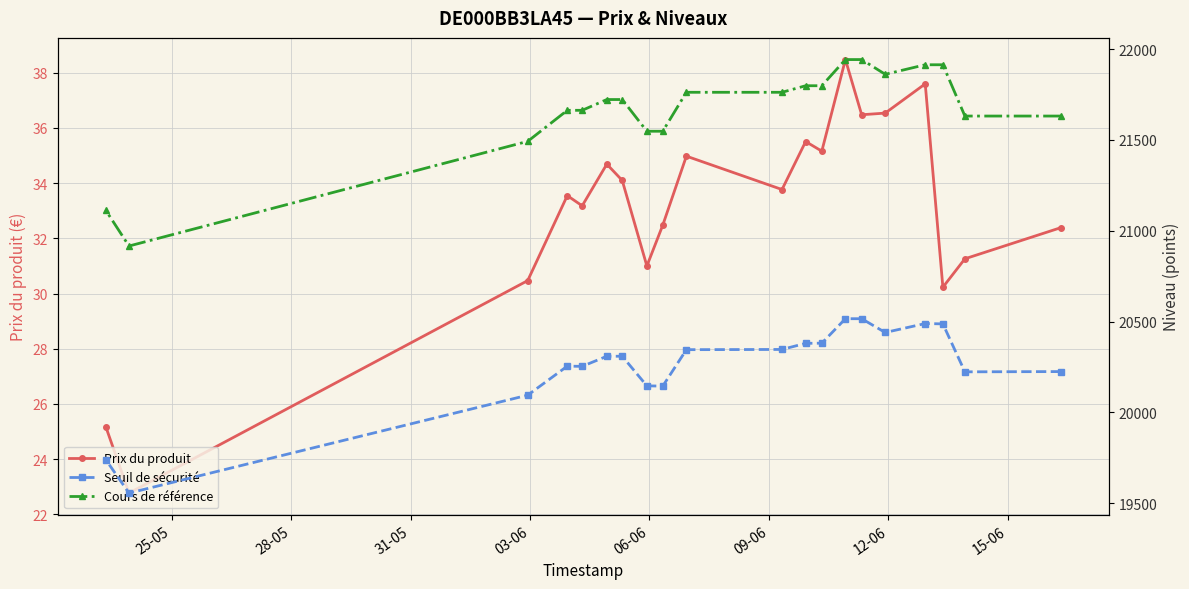

In Cours de référence, how many points are lower than both neighbors (excluding endpoints)?

2